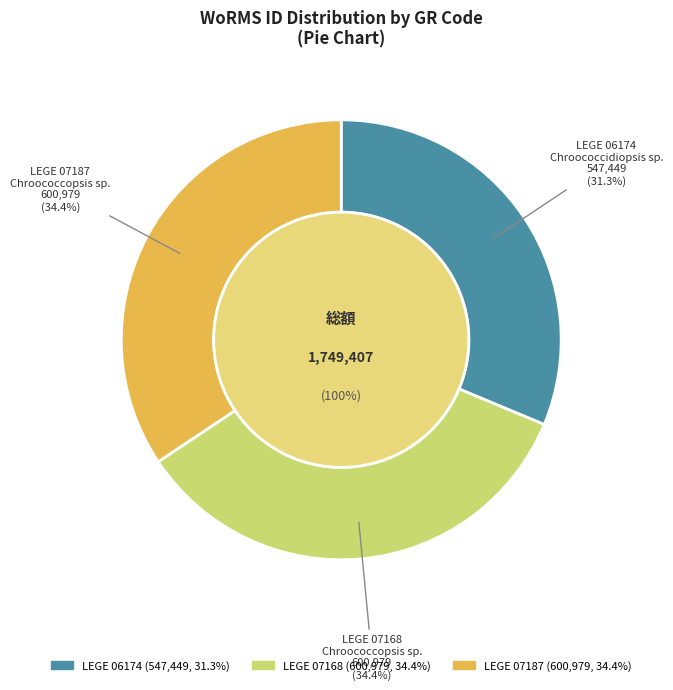

To the nearest percent, what is the average slice percentage?

33%